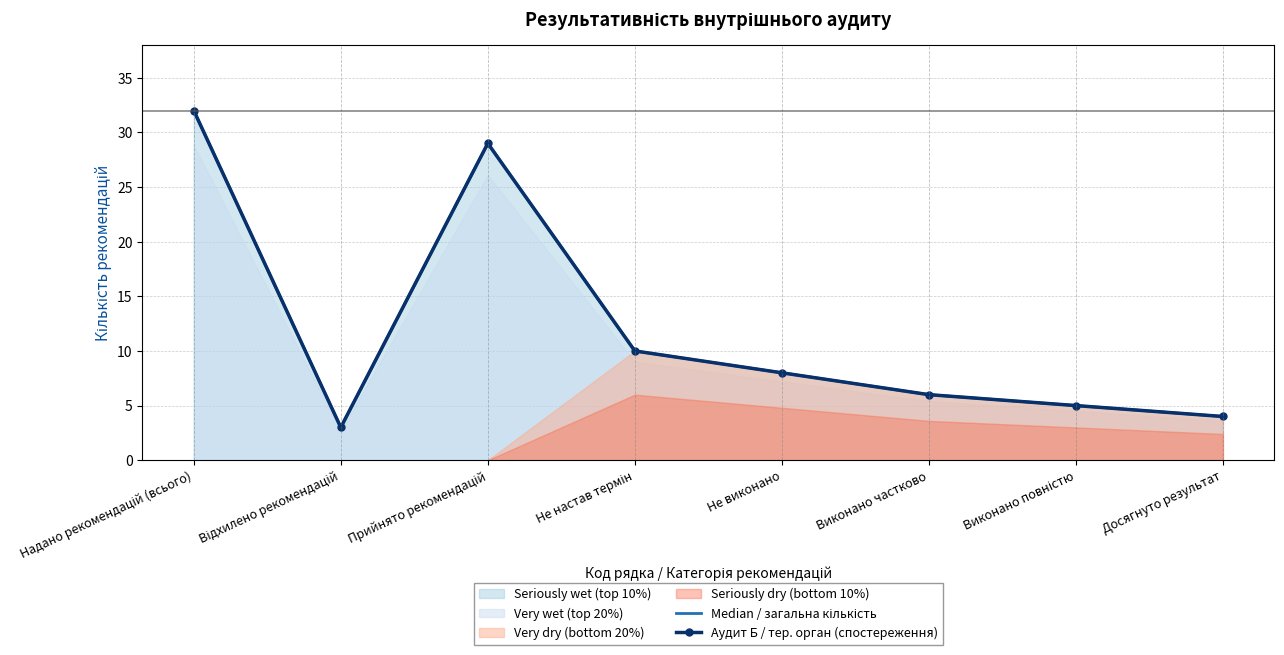

At which category does the chart reach its peak across all series?

Надано рекомендацій (всього)